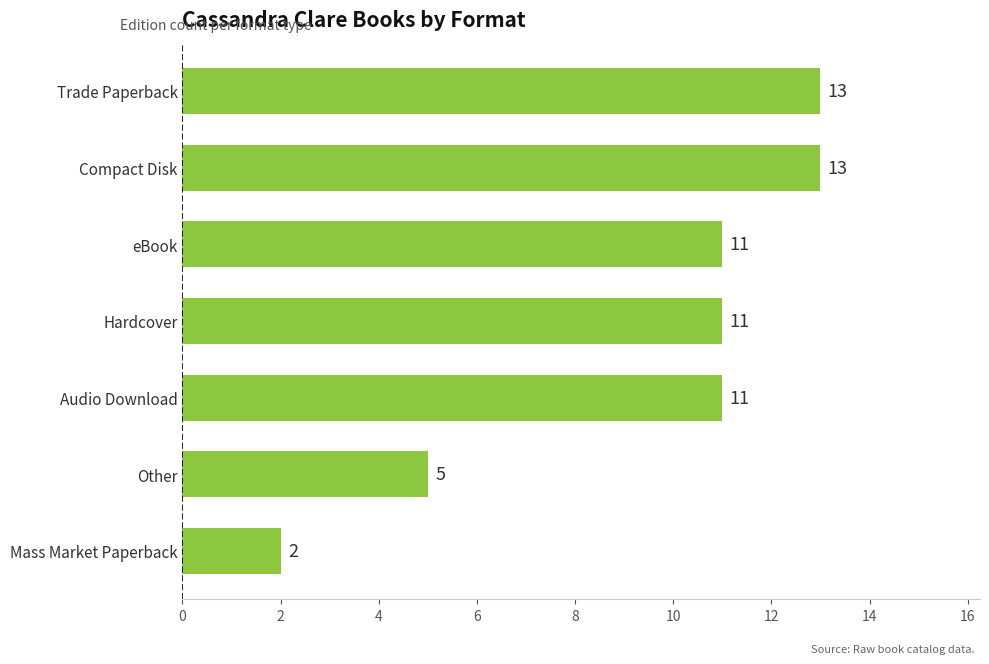

What is the ratio of the value at Compact Disk to the value at Trade Paperback?

1.0